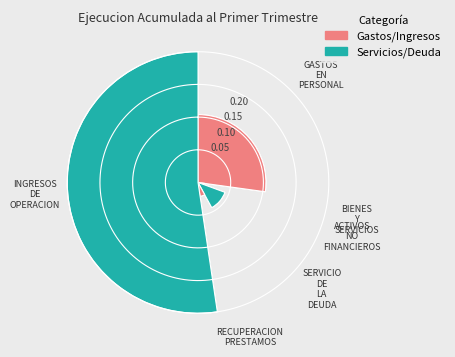

Which category accounts for the majority?

INGRESOS DE OPERACION